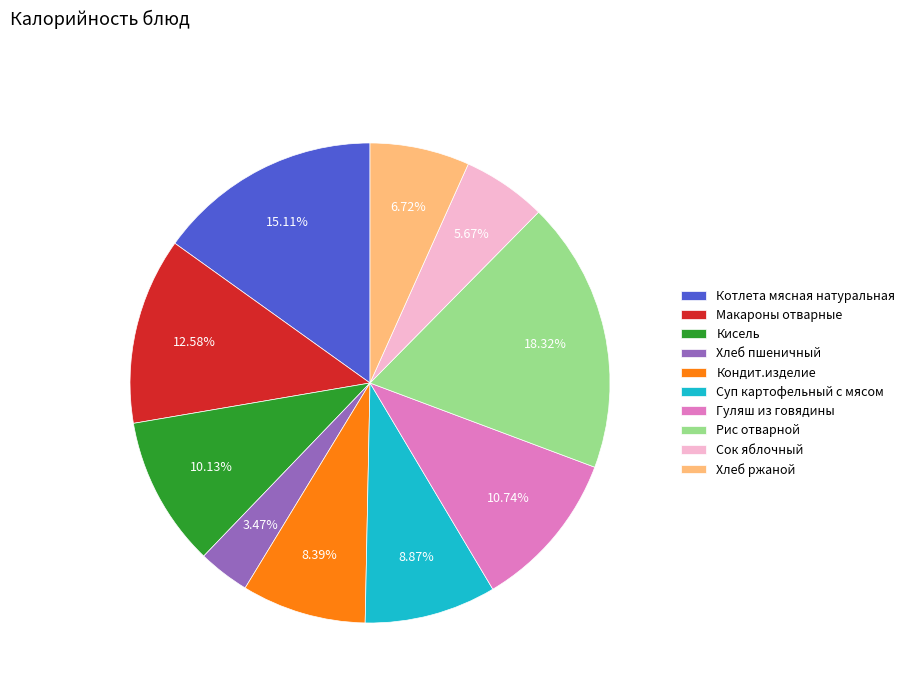

What percentage do Хлеб ржаной and Котлета мясная натуральная together represent?

21.8%